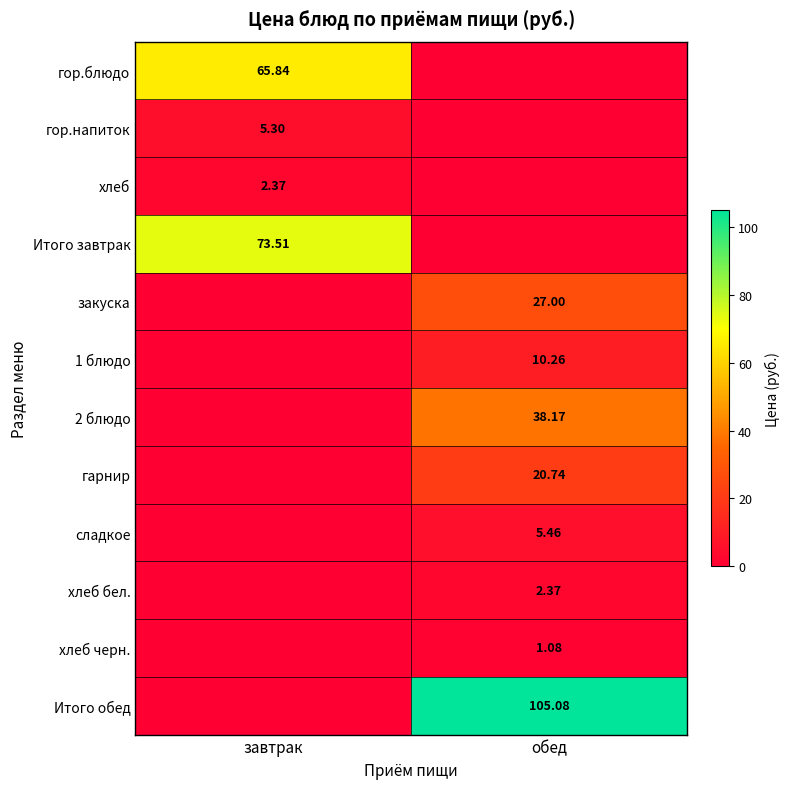

Is the value of 2 блюдо at обед greater than the value of гор.блюдо at завтрак?

No